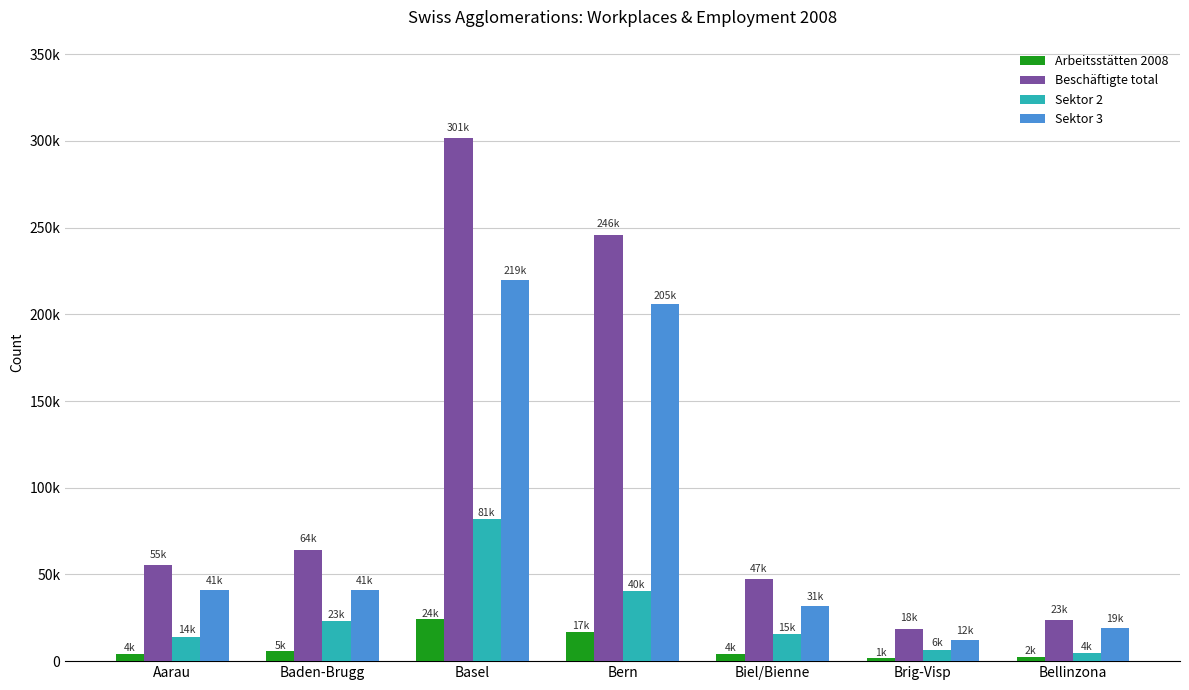

Which label corresponds to the largest value in the chart?

Basel